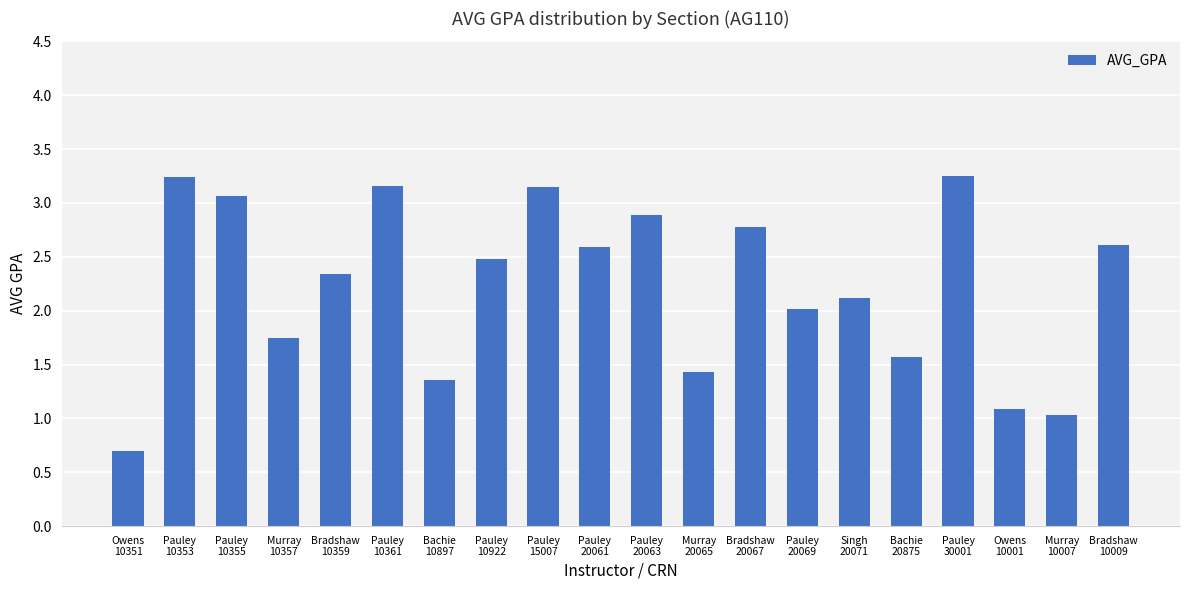

What is the value of the 7th bar from the left?

1.4